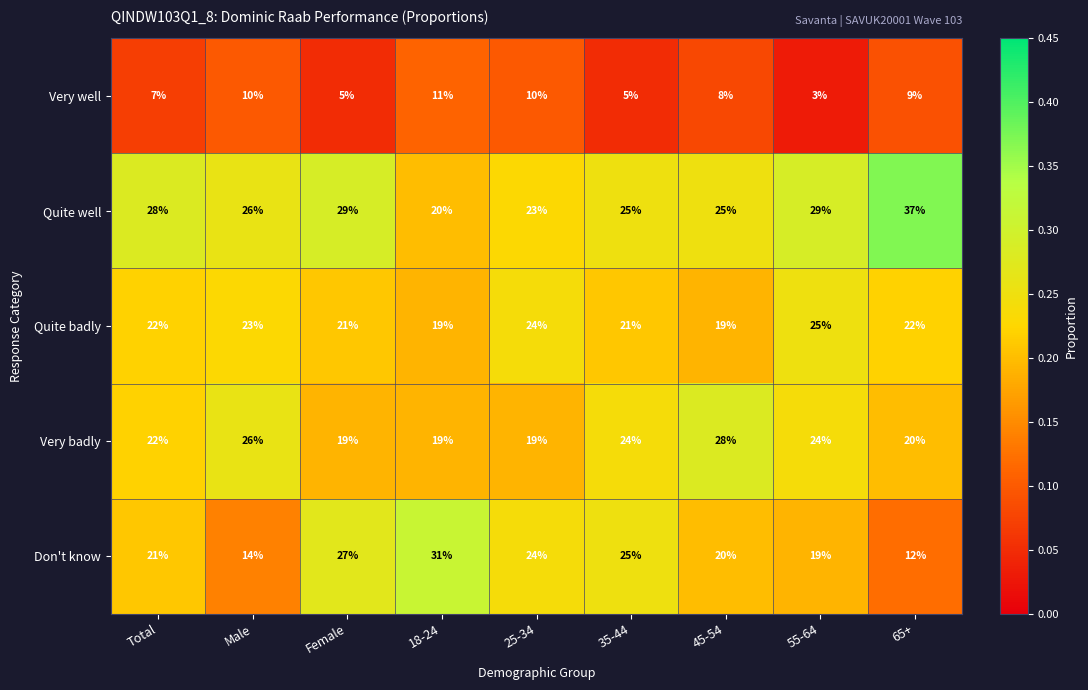

Is it true that Don't know equals 31 at 18-24?

True